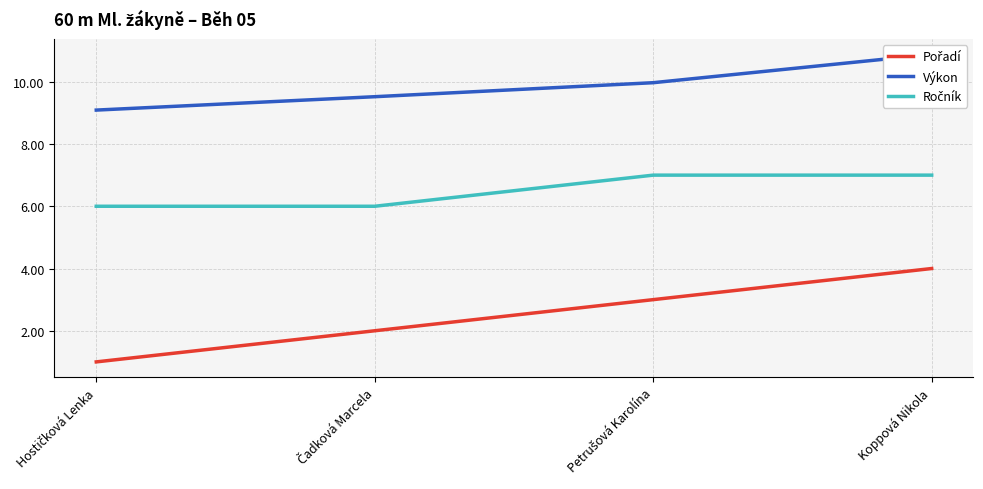

What is the sum of all Ročník values?

26.0